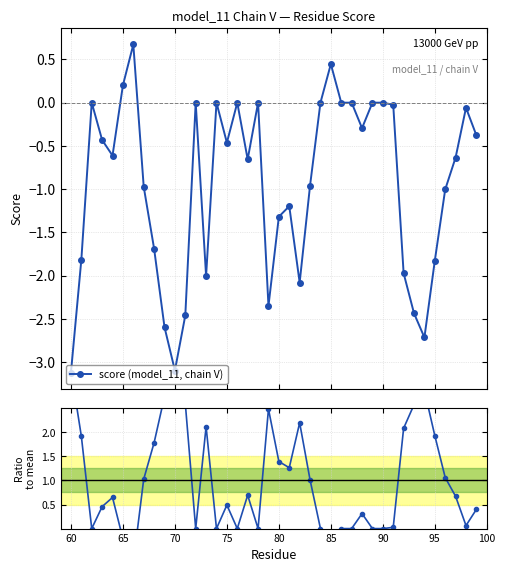

List the series in order of their overall mean, highest first.

Ratio to mean, score (model_11, chain V)